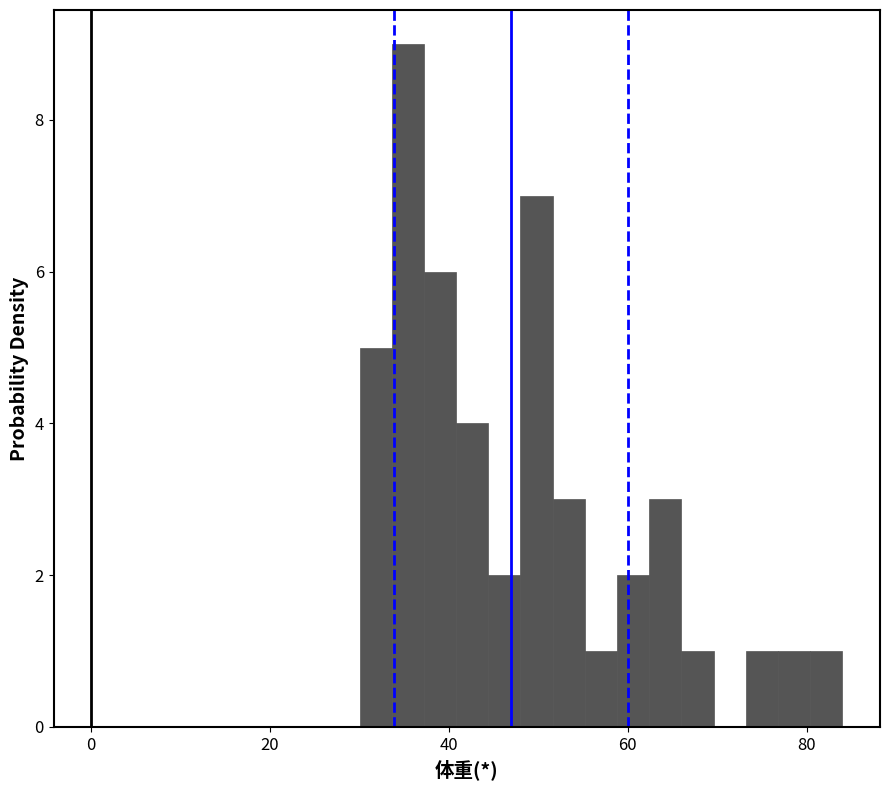

Around what value on the x-axis is the tallest bar? Give the approximate position of its centre, as read against the axis.

36